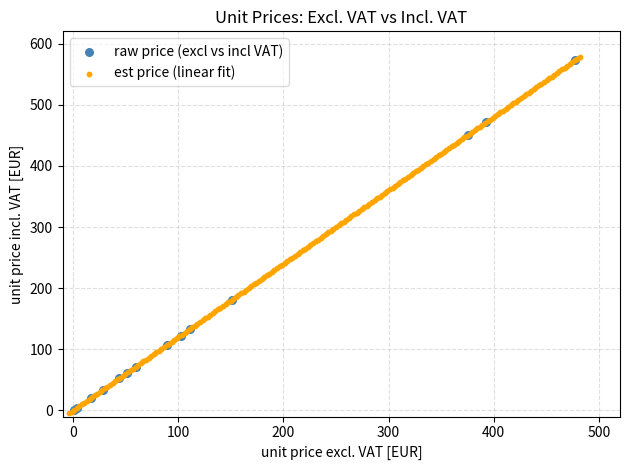

What are all the series names shown in the legend?

raw price (excl vs incl VAT), est price (linear fit)